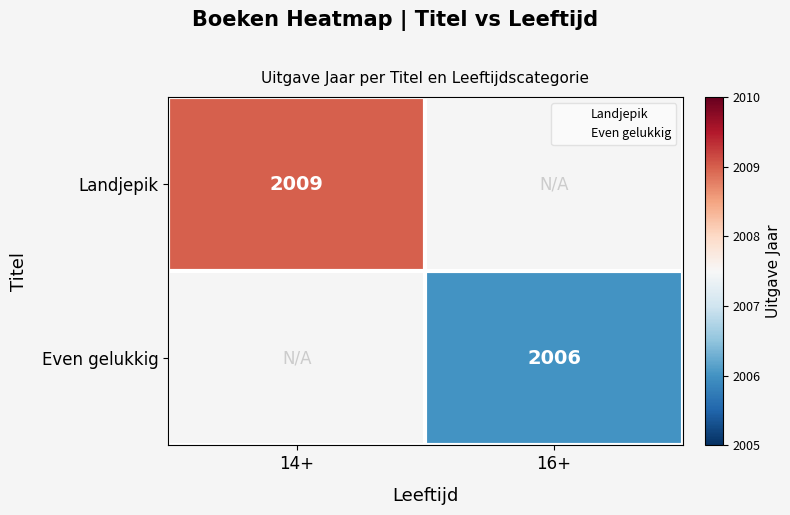

Where is Landjepik nearest to the value 2009?

14+